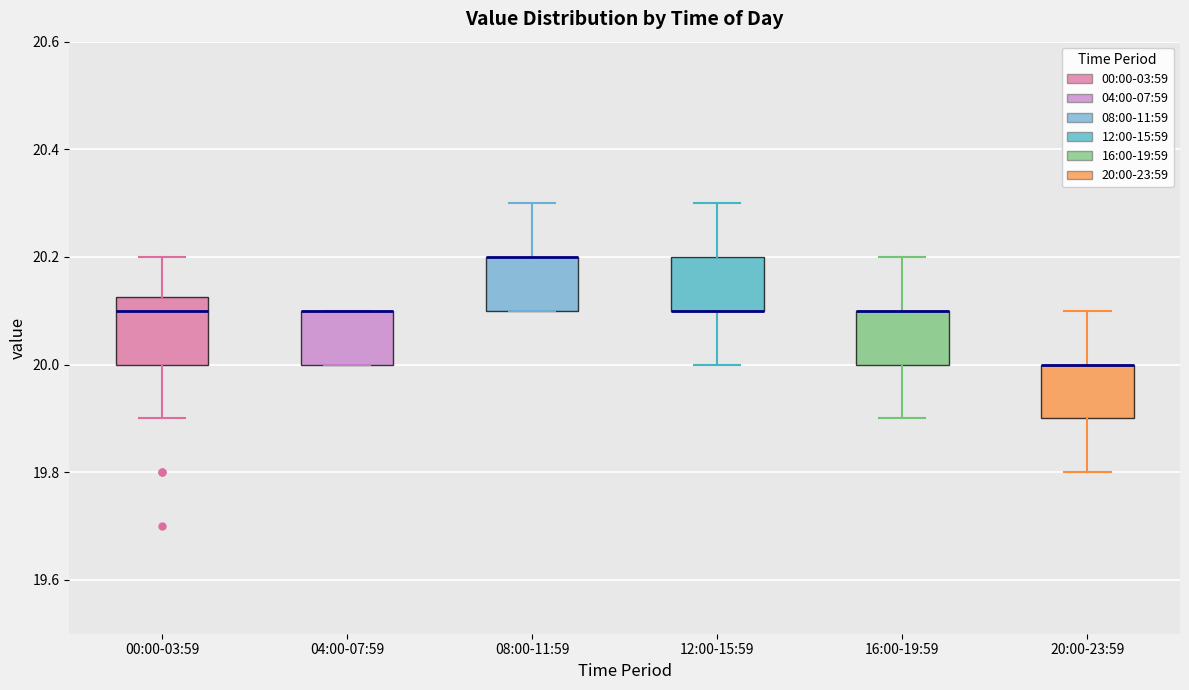

Reading left to right, read every box against the y-axis: the position of its median line, the range the box covers, and the ends of its whiskers. The values are not printed on the chart, so give them approximately, as read against the axis.

00:00-03:59: median 20.10, box 20.00 to 20.12, whiskers 19.90 to 20.20
04:00-07:59: median 20.10 (drawn on the box's upper edge), box 20.00 to 20.10, whiskers 20.00 to 20.10
08:00-11:59: median 20.20 (drawn on the box's upper edge), box 20.10 to 20.20, whiskers 20.10 to 20.30
12:00-15:59: median 20.10 (drawn on the box's lower edge), box 20.10 to 20.20, whiskers 20.00 to 20.30
16:00-19:59: median 20.10 (drawn on the box's upper edge), box 20.00 to 20.10, whiskers 19.90 to 20.20
20:00-23:59: median 20.00 (drawn on the box's upper edge), box 19.90 to 20.00, whiskers 19.80 to 20.10